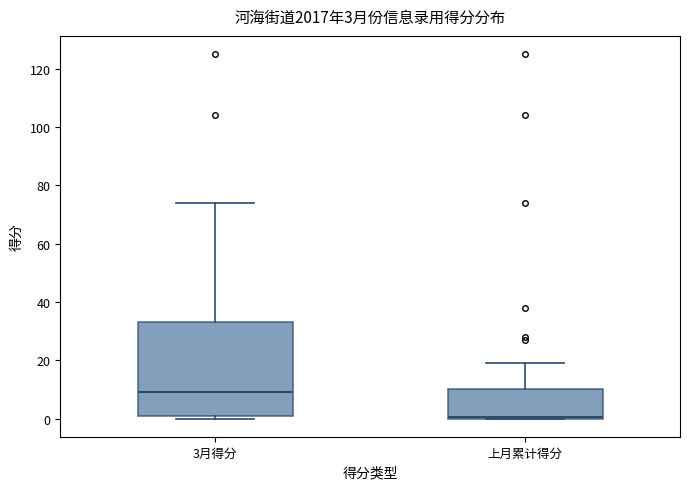

Which box is the tallest, from its lower edge to its upper edge?

3月得分